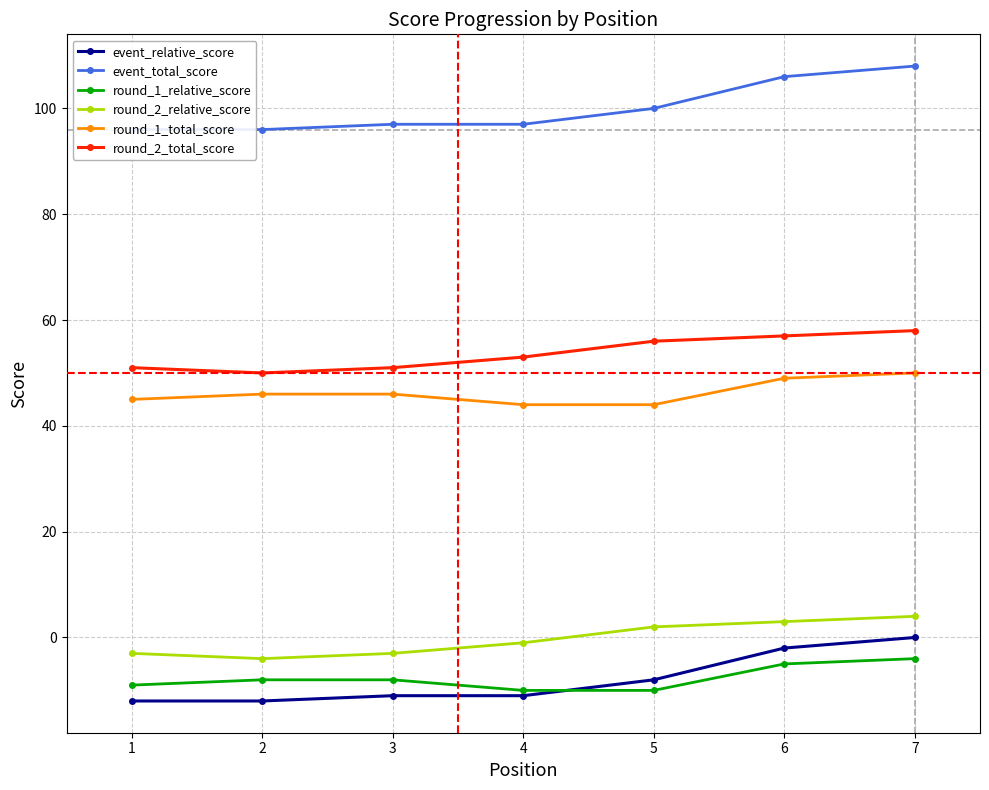

How many lines are shown in the chart?

6